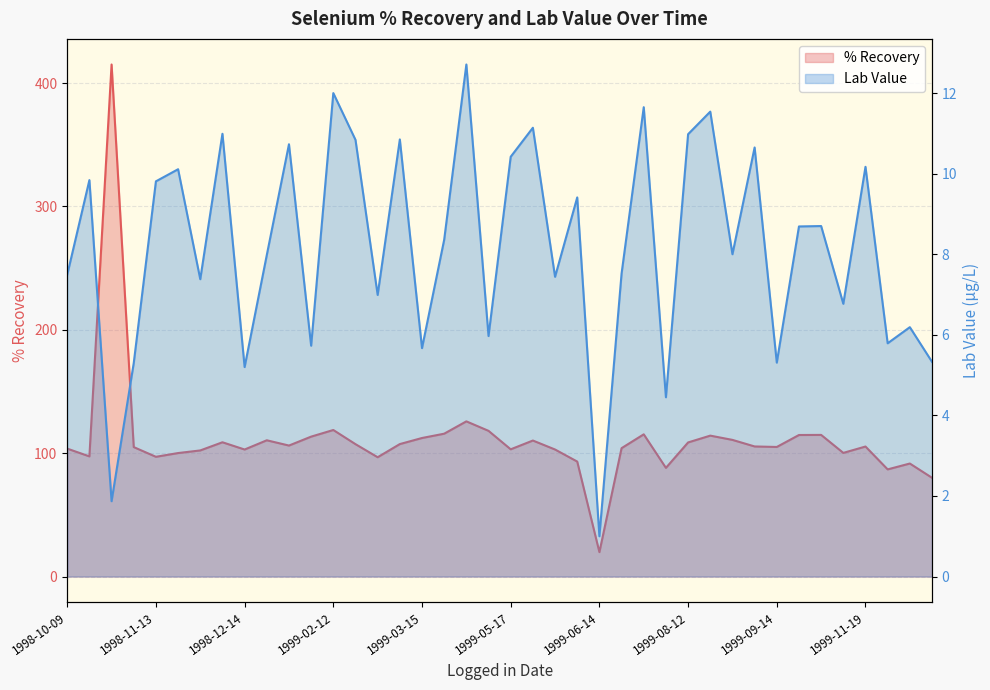

What is the approximate value of % Recovery at 1998-12-11?

108.9